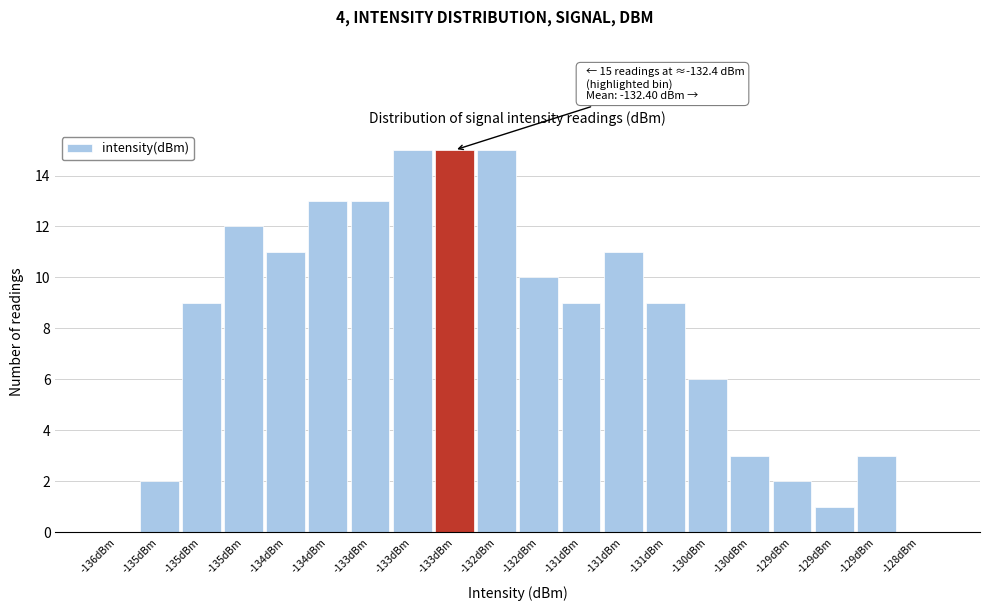

How many distinct data groups are displayed?

1